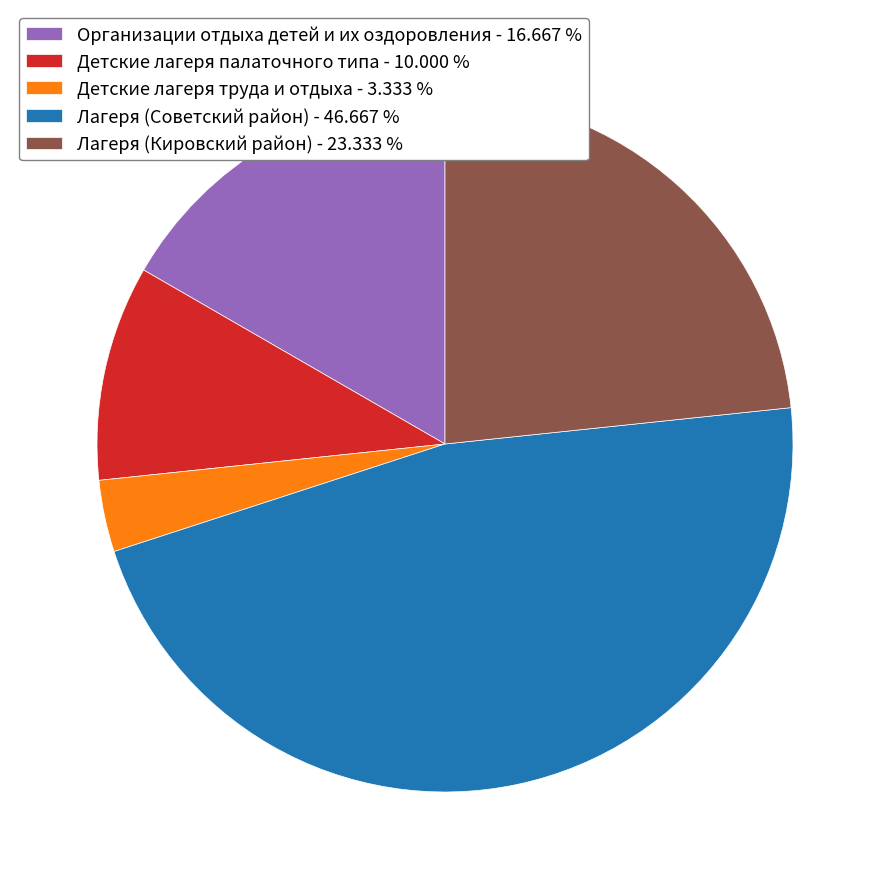

Is it true that Детские лагеря труда и отдыха is 12% of the pie?

False